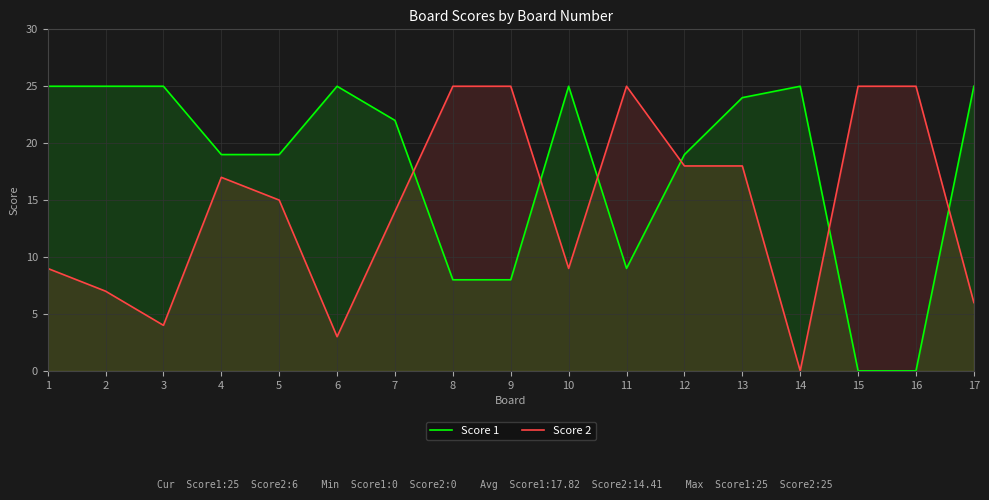

Rank the series at 5 from lowest to highest value.

Score 2, Score 1